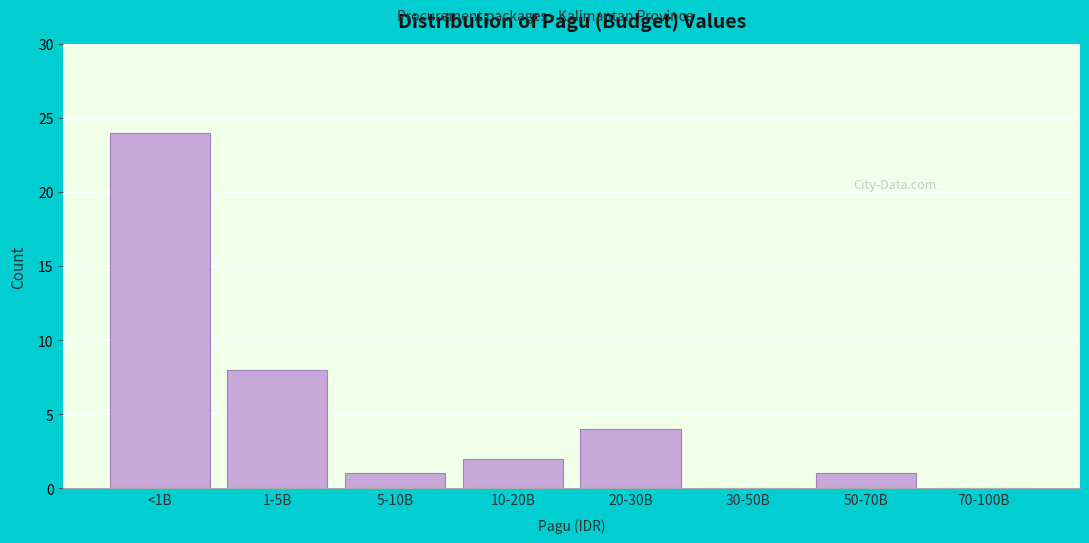

Reading left to right, transcribe all the data shown in this chart.

<1B=24	1-5B=8	5-10B=1	10-20B=2	20-30B=4	30-50B=0	50-70B=1	70-100B=0